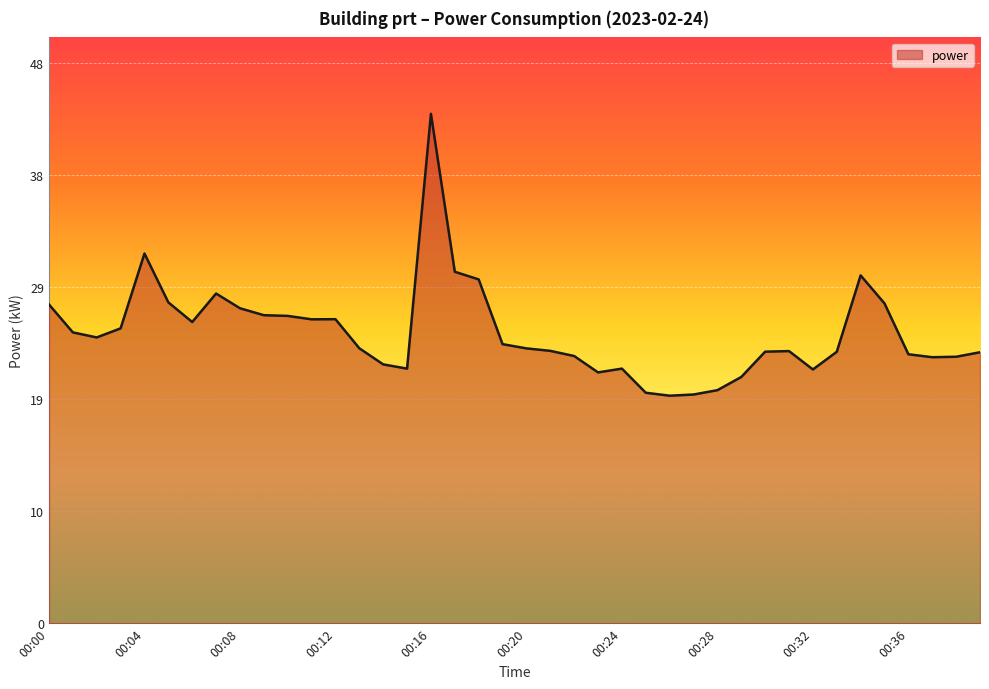

What is the minimum value shown in the chart?

19.3